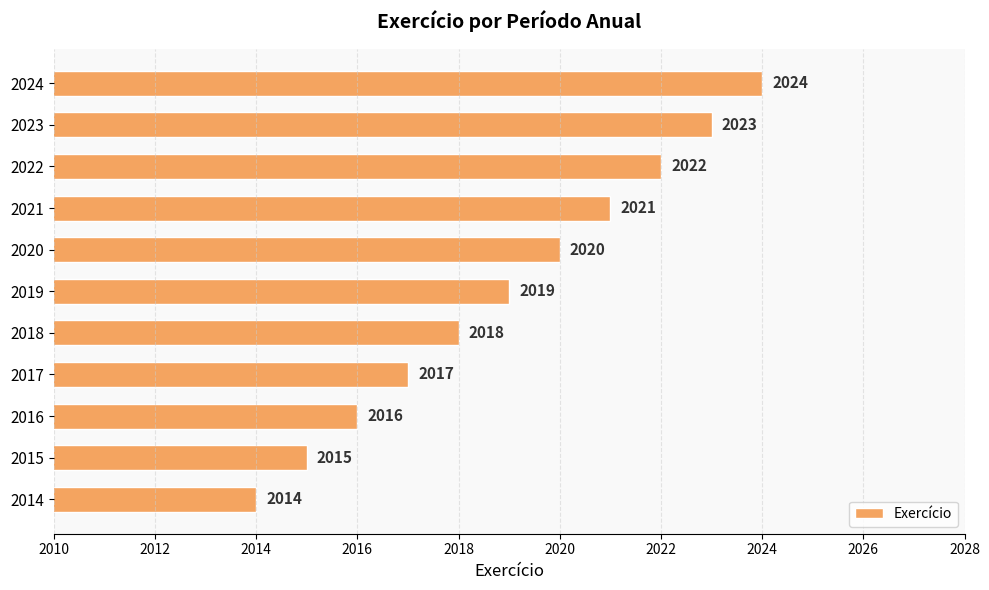

How many bars are there in total?

11